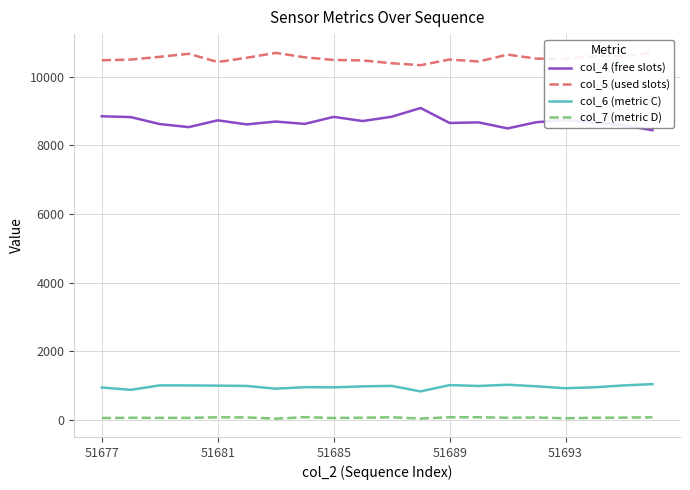

Reading left to right, extract all data points from this chart.

col_4 (free slots): 8850	8826	8623	8534	8732	8613	8696	8628	8832	8711	8836	9091	8655	8672	8496	8678	8741	8666	8589	8443
col_5 (used slots): 10481	10502	10583	10670	10430	10555	10696	10568	10490	10477	10395	10338	10504	10446	10646	10529	10522	10604	10593	10710
col_6 (metric C): 948	880	1011	1009	1003	994	914	958	953	981	996	835	1019	993	1029	984	927	955	1009	1047
col_7 (metric D): 60	66	64	64	81	77	41	84	61	68	81	44	82	82	69	75	53	68	71	80